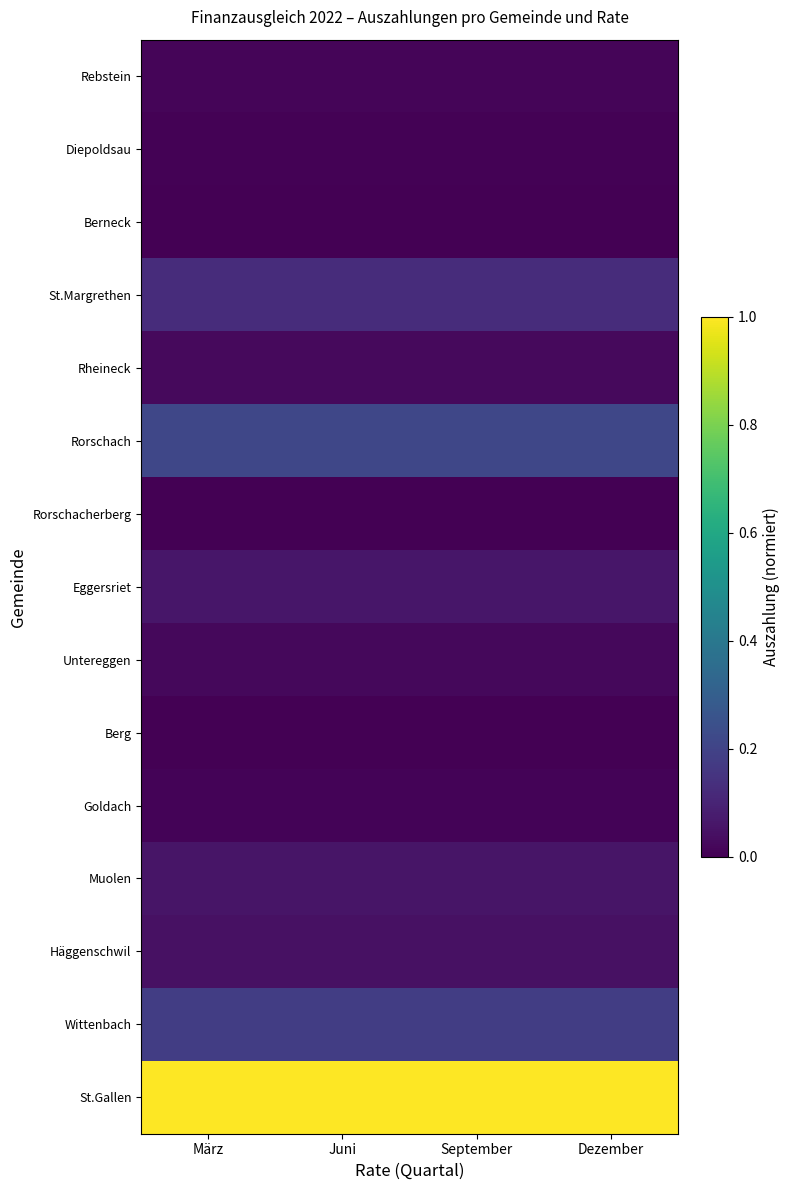

Reading left to right, list all the values displayed in this chart.

St.Gallen: März=1.0	Juni=1.0	September=1.0	Dezember=1.0
Wittenbach: März=0.2	Juni=0.2	September=0.2	Dezember=0.2
Häggenschwil: März=0.0	Juni=0.0	September=0.0	Dezember=0.0
Muolen: März=0.1	Juni=0.1	September=0.1	Dezember=0.1
Goldach: März=0.0	Juni=0.0	September=0.0	Dezember=0.0
Berg: März=0.0	Juni=0.0	September=0.0	Dezember=0.0
Untereggen: März=0.0	Juni=0.0	September=0.0	Dezember=0.0
Eggersriet: März=0.1	Juni=0.1	September=0.1	Dezember=0.1
Rorschacherberg: März=0.0	Juni=0.0	September=0.0	Dezember=0.0
Rorschach: März=0.2	Juni=0.2	September=0.2	Dezember=0.2
Rheineck: März=0.0	Juni=0.0	September=0.0	Dezember=0.0
St.Margrethen: März=0.1	Juni=0.1	September=0.1	Dezember=0.1
Berneck: März=0.0	Juni=0.0	September=0.0	Dezember=0.0
Diepoldsau: März=0.0	Juni=0.0	September=0.0	Dezember=0.0
Rebstein: März=0.0	Juni=0.0	September=0.0	Dezember=0.0